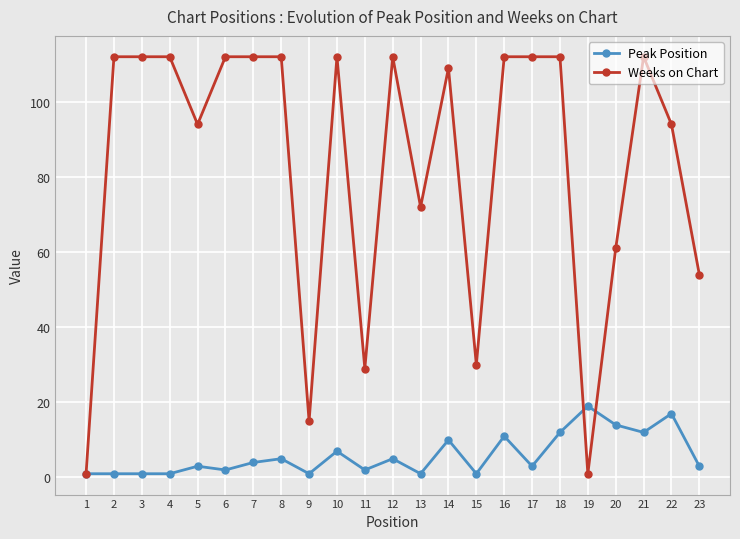

True or false: Peak Position has more than 1 points higher than both neighbors.

True